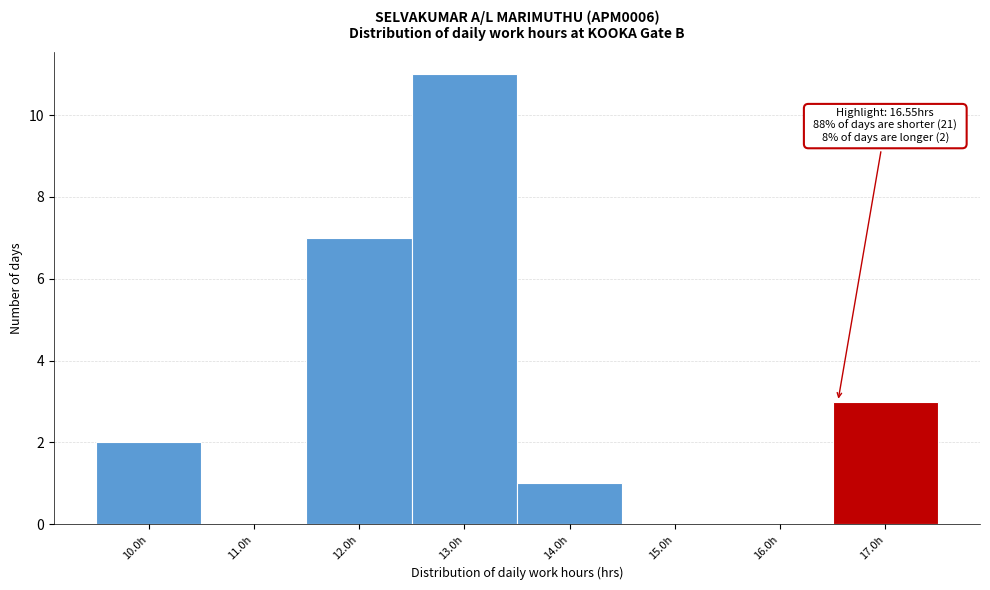

Which range on the x-axis has the tallest bar?

12.5 to 13.5